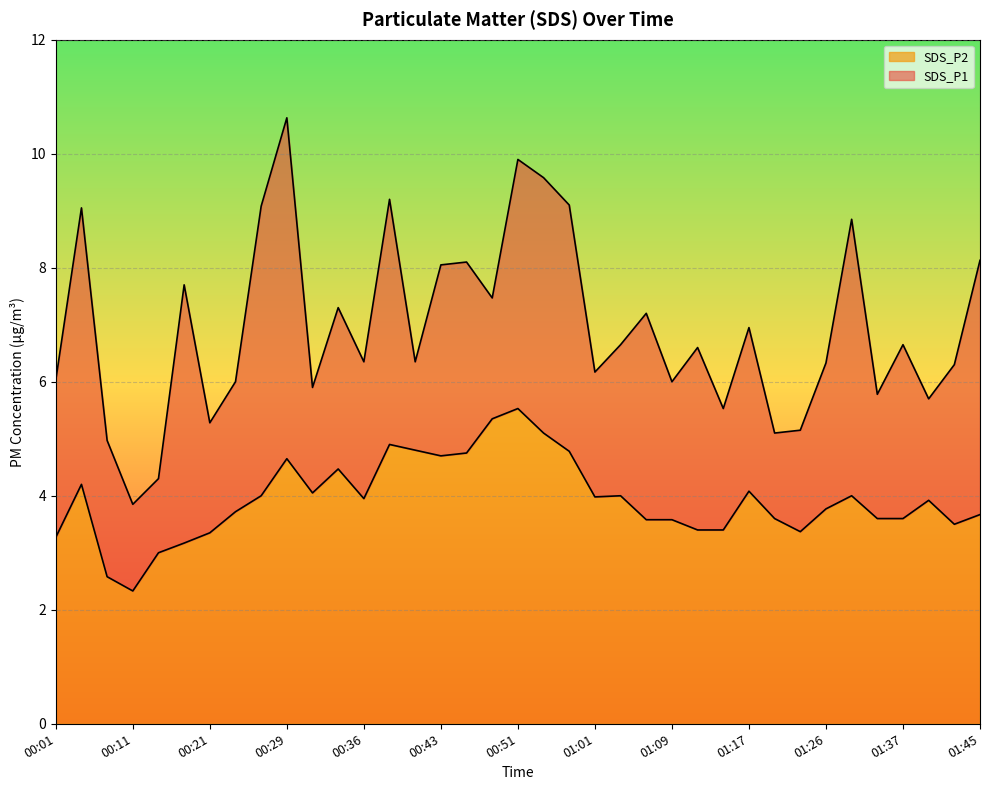

The value of SDS_P2 at 01:34 is 1.6. True or false?

False